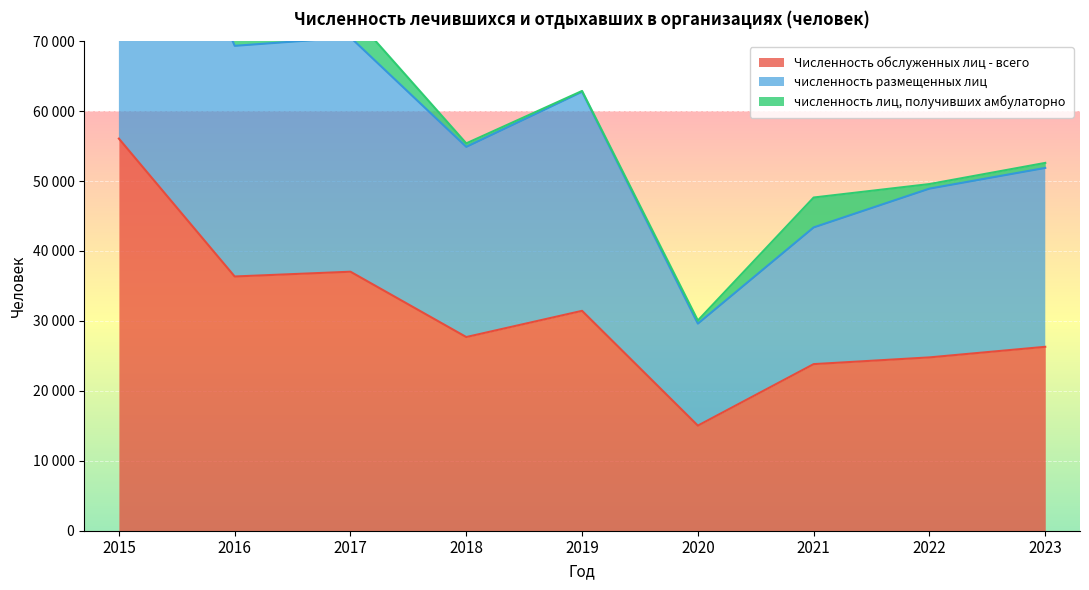

What is the average value of the численность размещенных лиц series?

60010